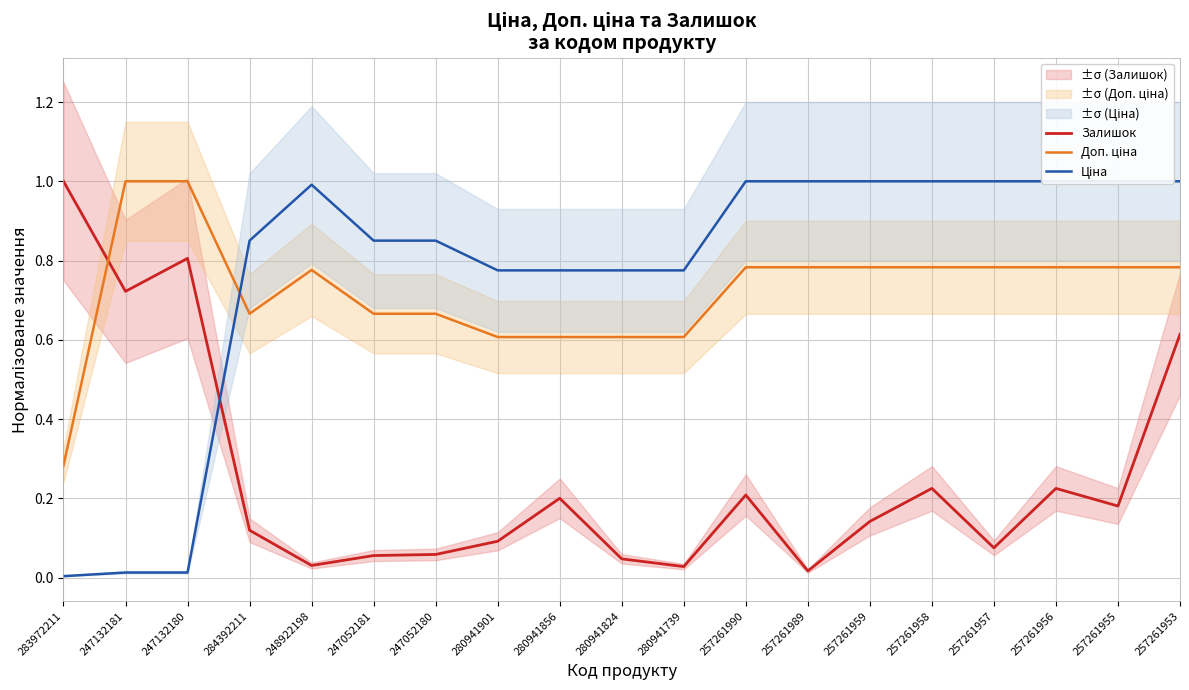

At how many categories does at least one series exceed 0?

19